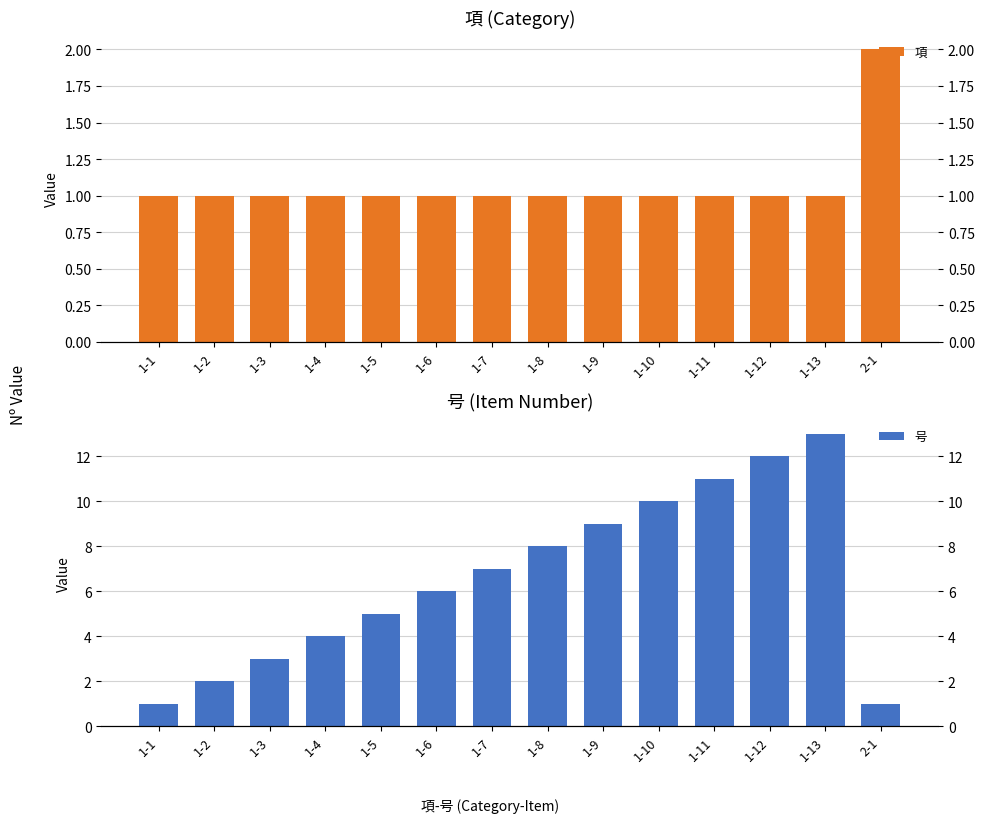

How many groups of bars are there?

14